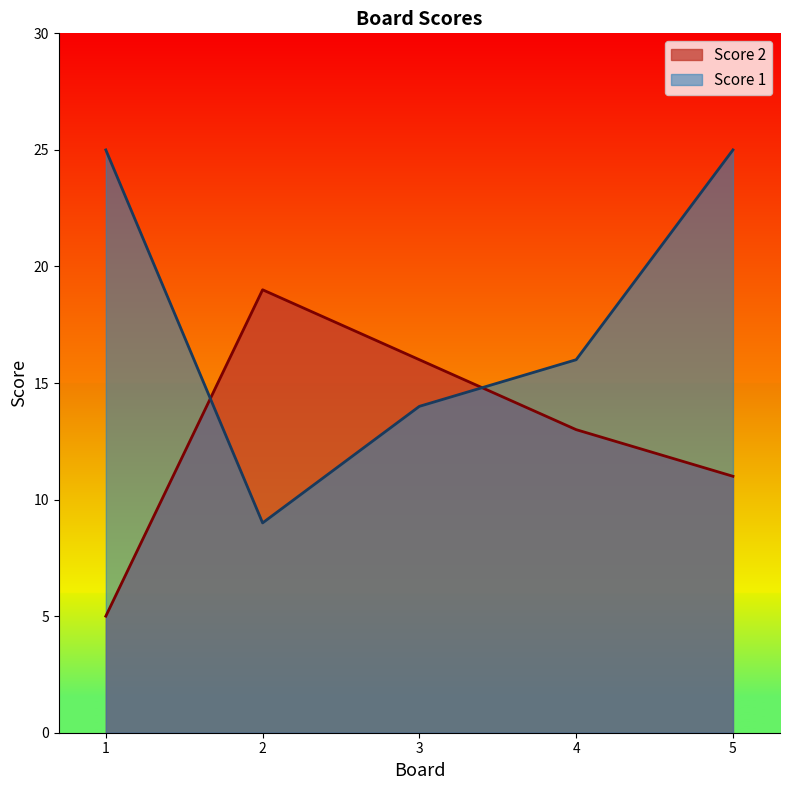

How many lines are shown in the chart?

2